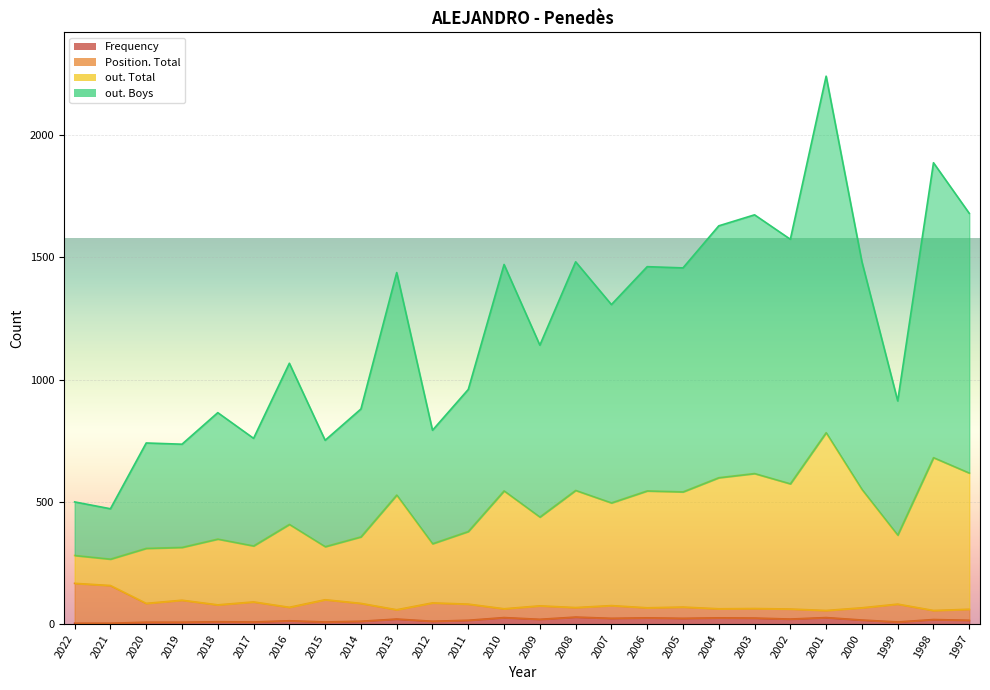

How many lines are shown in the chart?

4